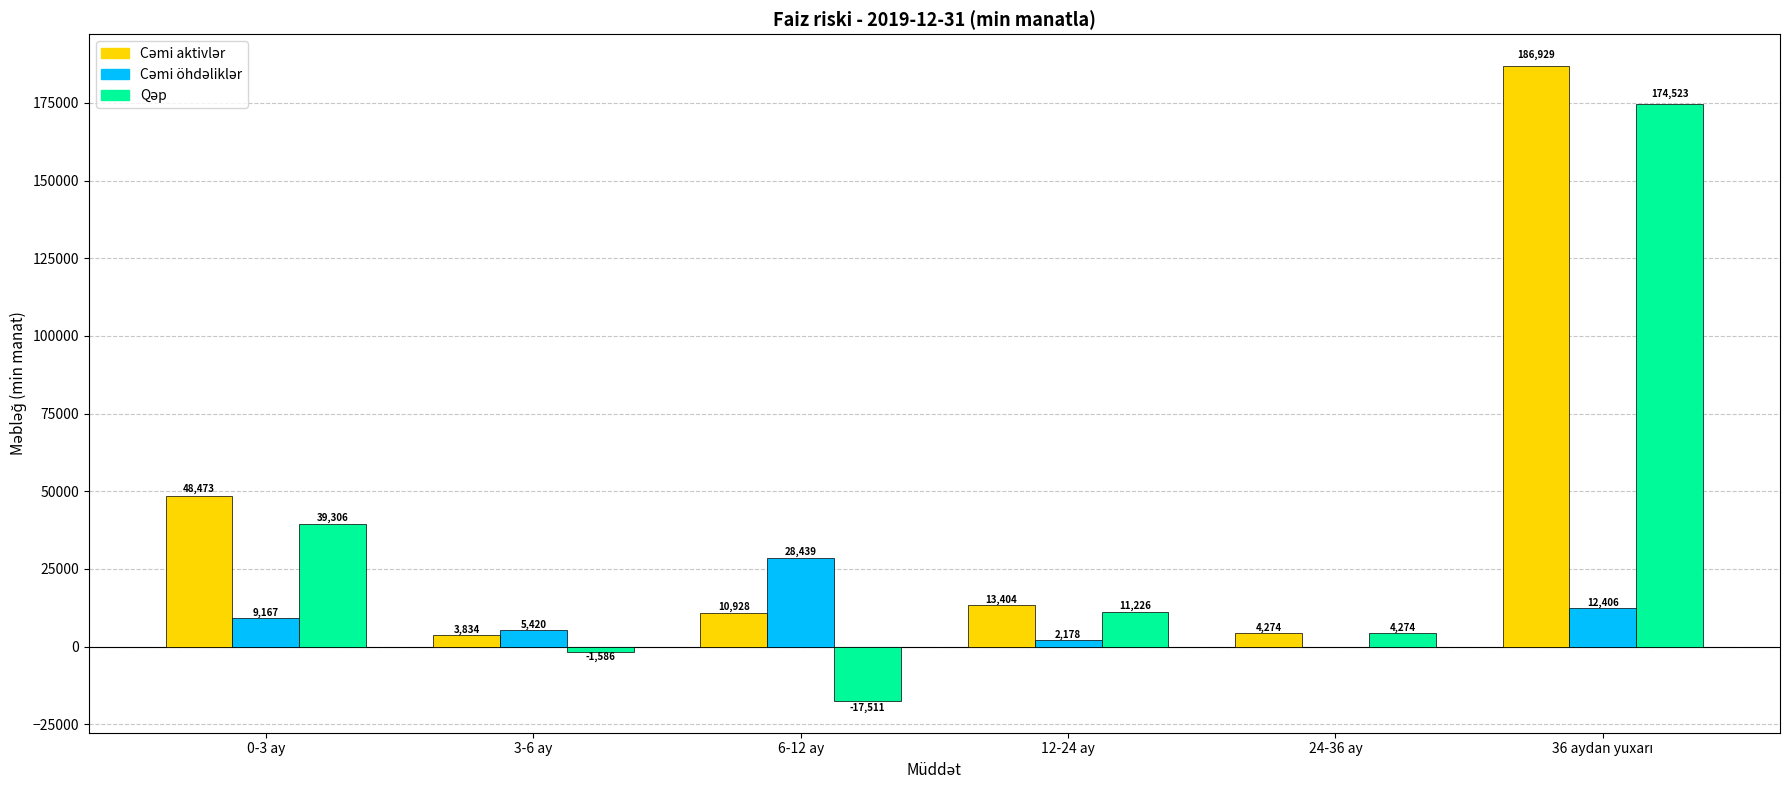

How many groups of bars are there?

6